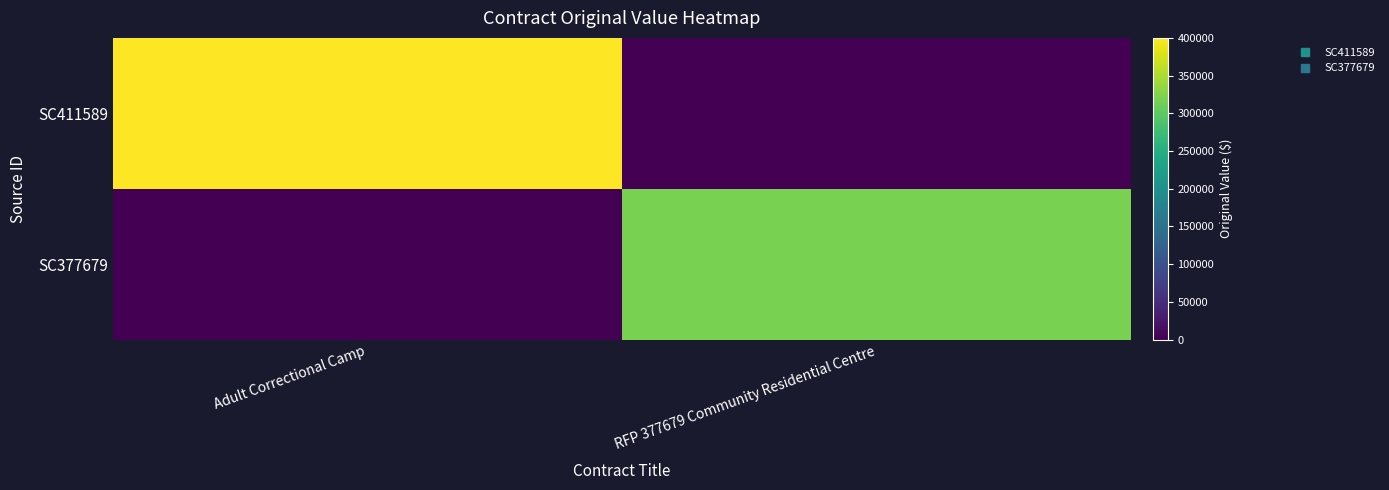

Reading left to right, list all the values displayed in this chart.

SC411589: Adult Correctional Camp=400000	RFP 377679 Community Residential Centre=0
SC377679: Adult Correctional Camp=0	RFP 377679 Community Residential Centre=319800